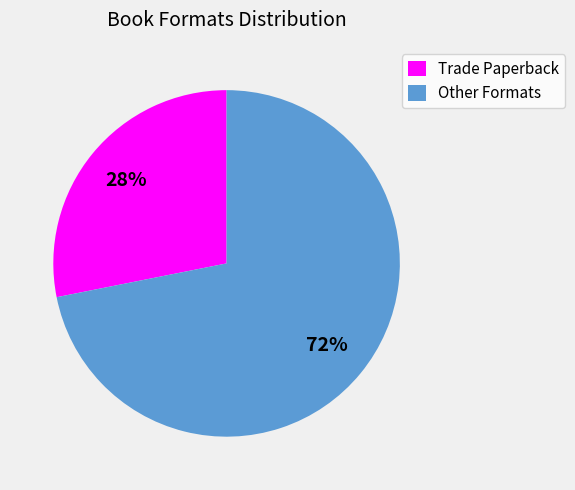

Is there a majority slice in this chart?

Yes